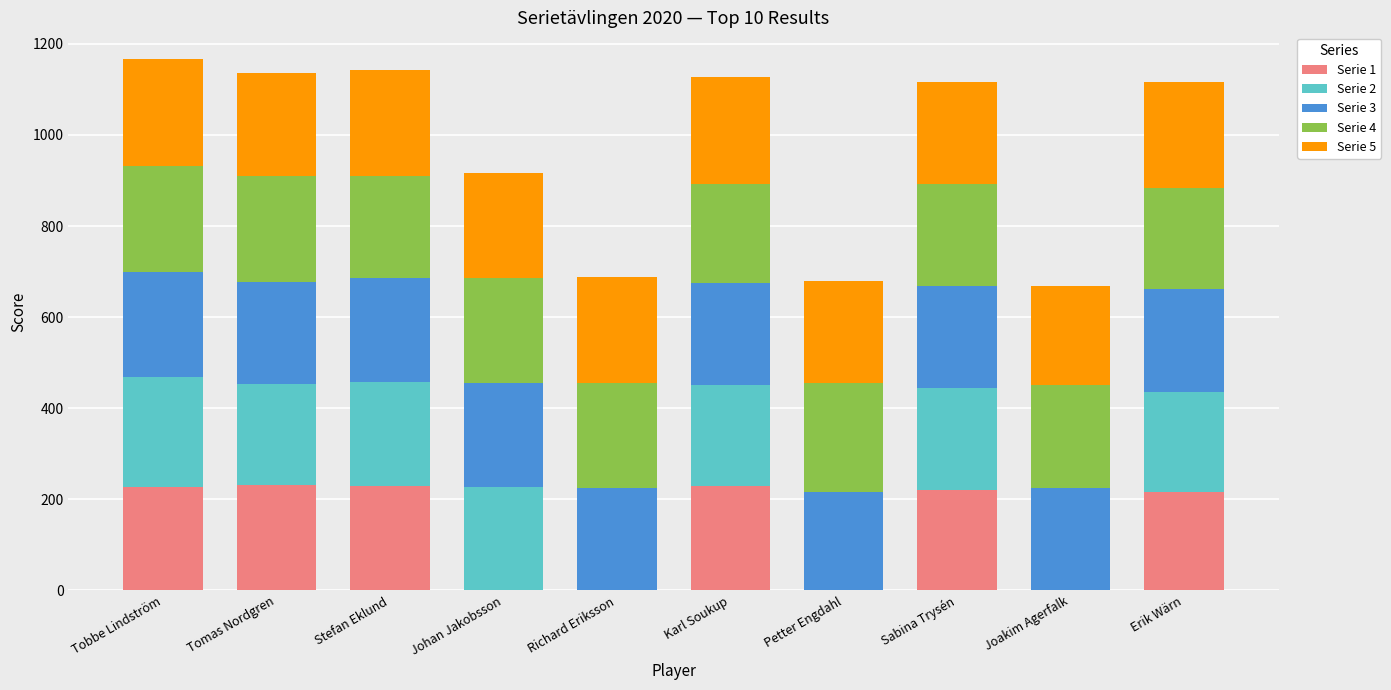

The Serie 1 series shows 221 at Sabina Trysén. True or false?

True